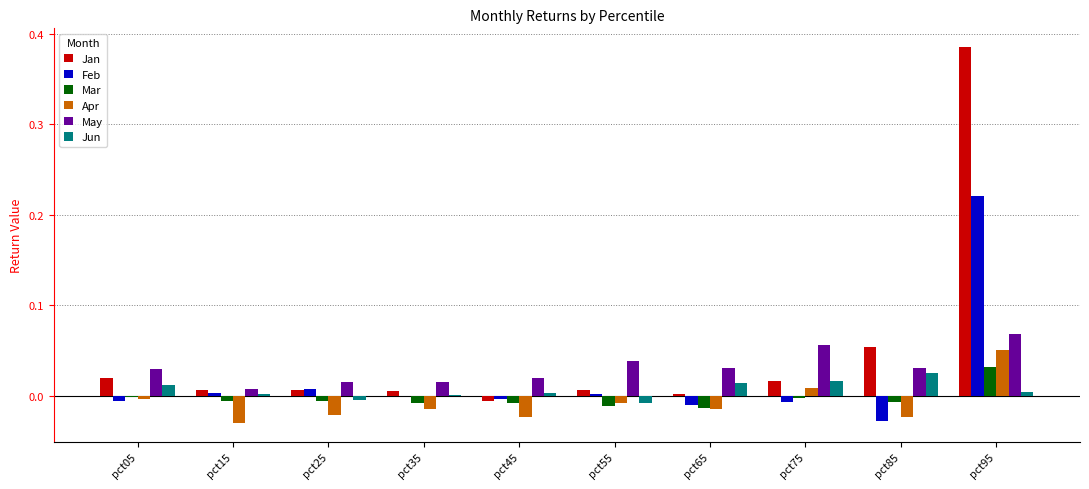

Are the bars horizontal?

No